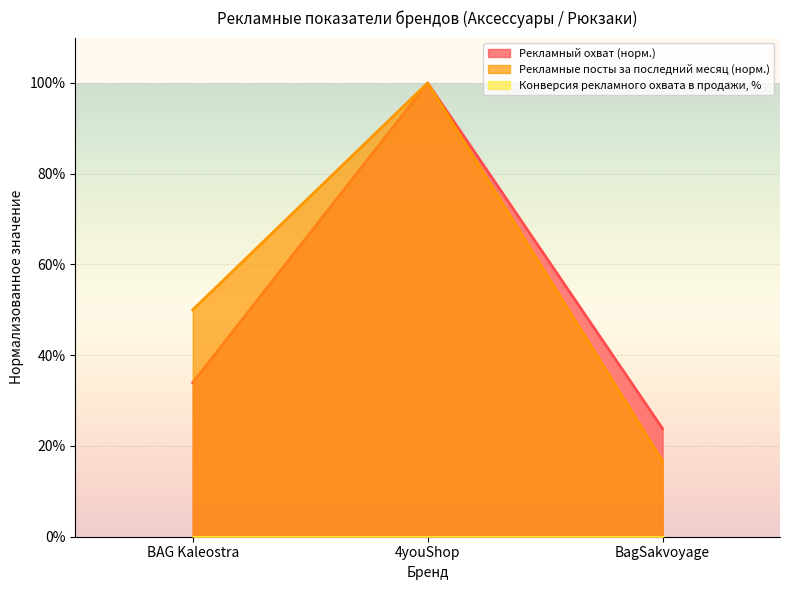

The Рекламные посты за последний месяц series shows 0.5 at BAG Kaleostra. True or false?

True